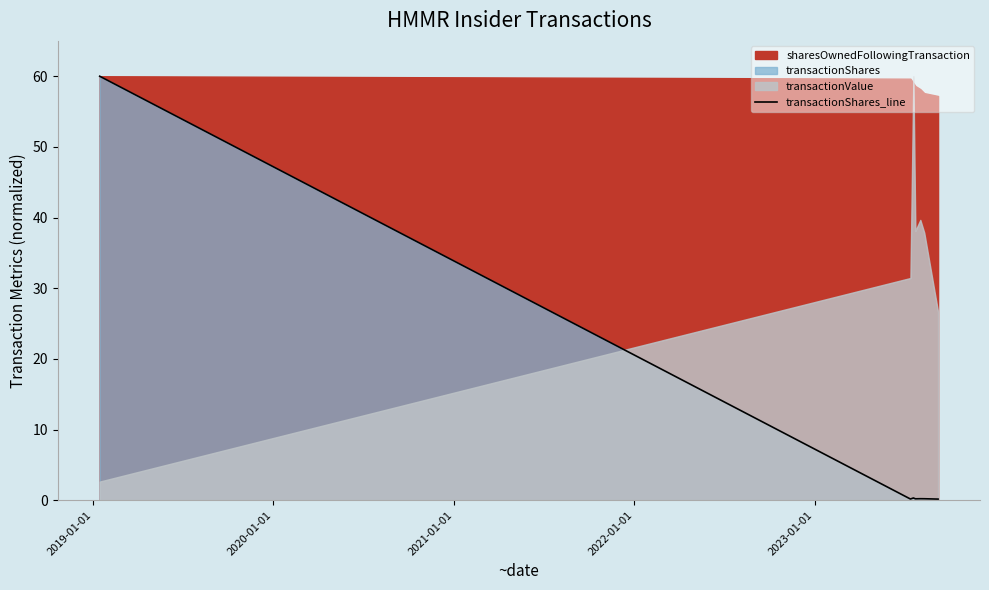

What is the sum of all values?

61.3